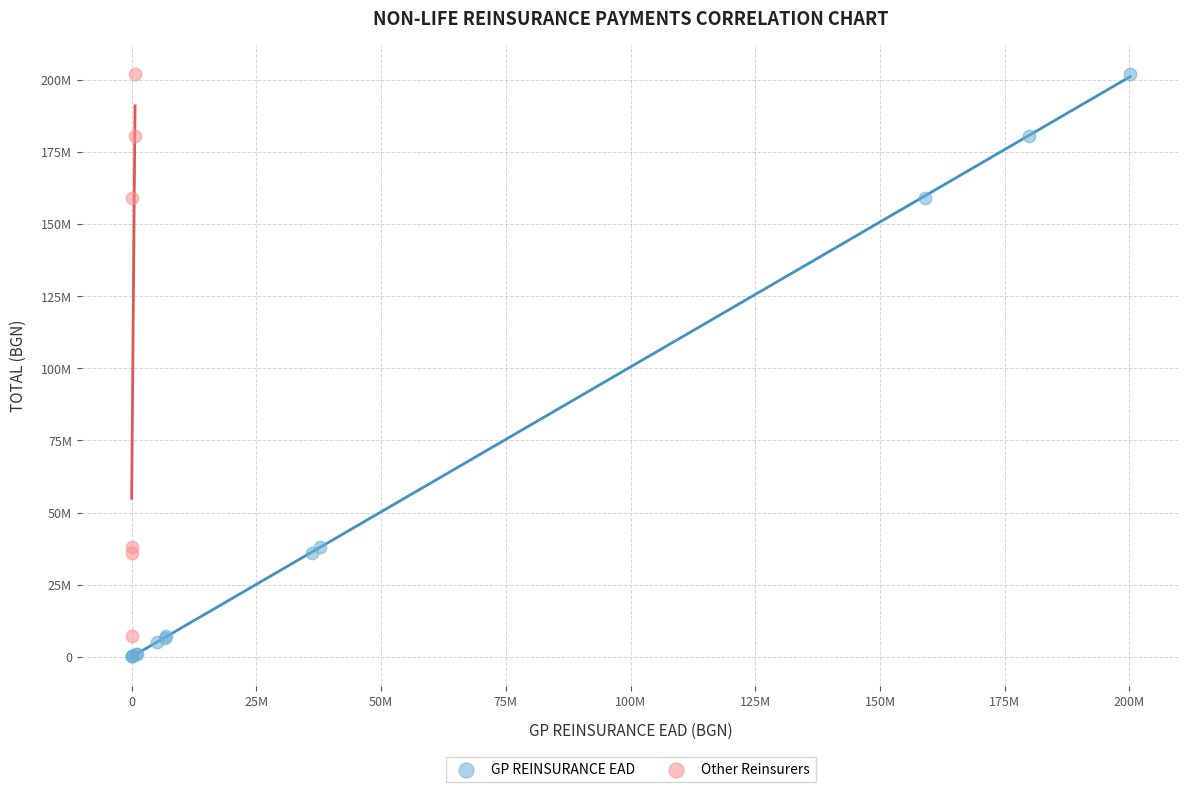

What are all the series names shown in the legend?

GP REINSURANCE EAD, Other Reinsurers